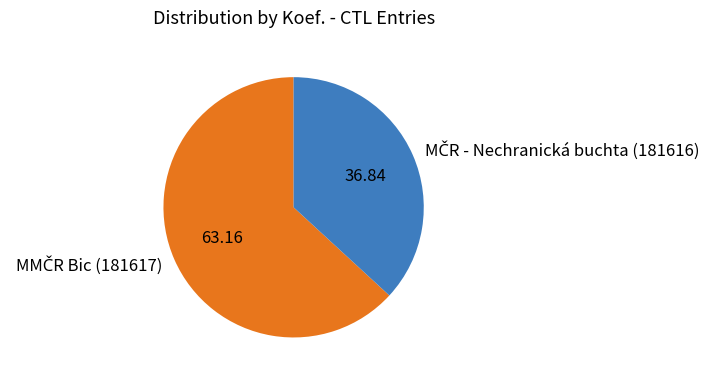

Count the number of slices in the pie.

2